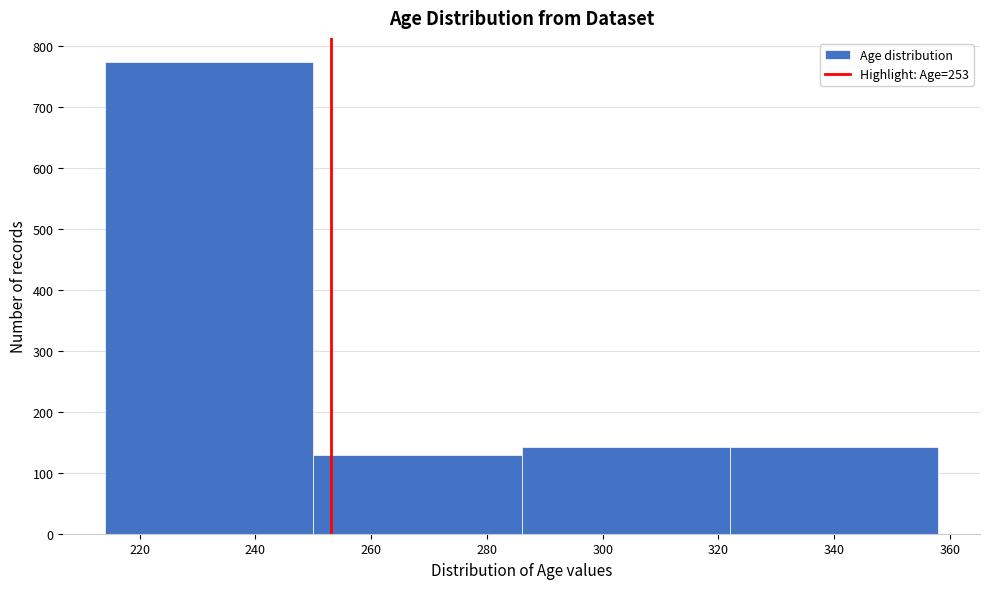

Over which range of the x-axis is the bar tallest?

214 to 250